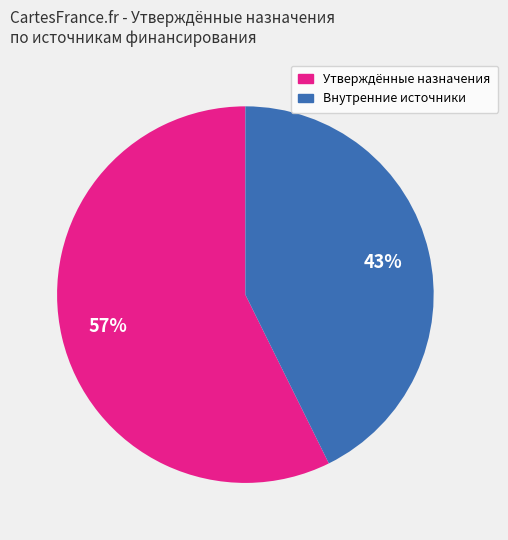

To the nearest percent, what is the average slice percentage?

50%